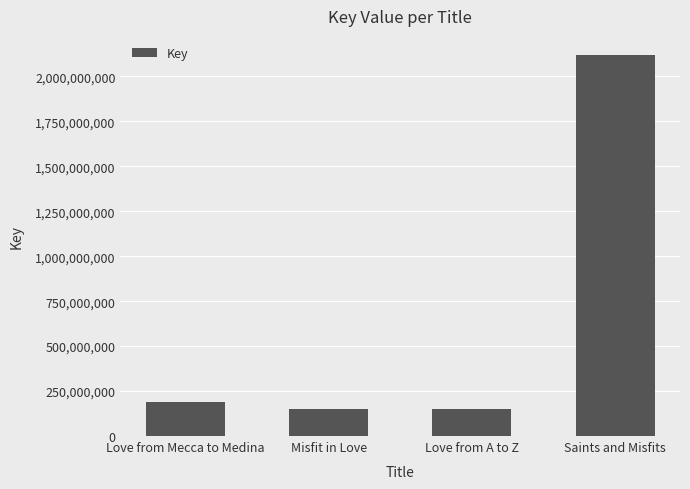

Which category has the highest value across all series?

Saints and Misfits